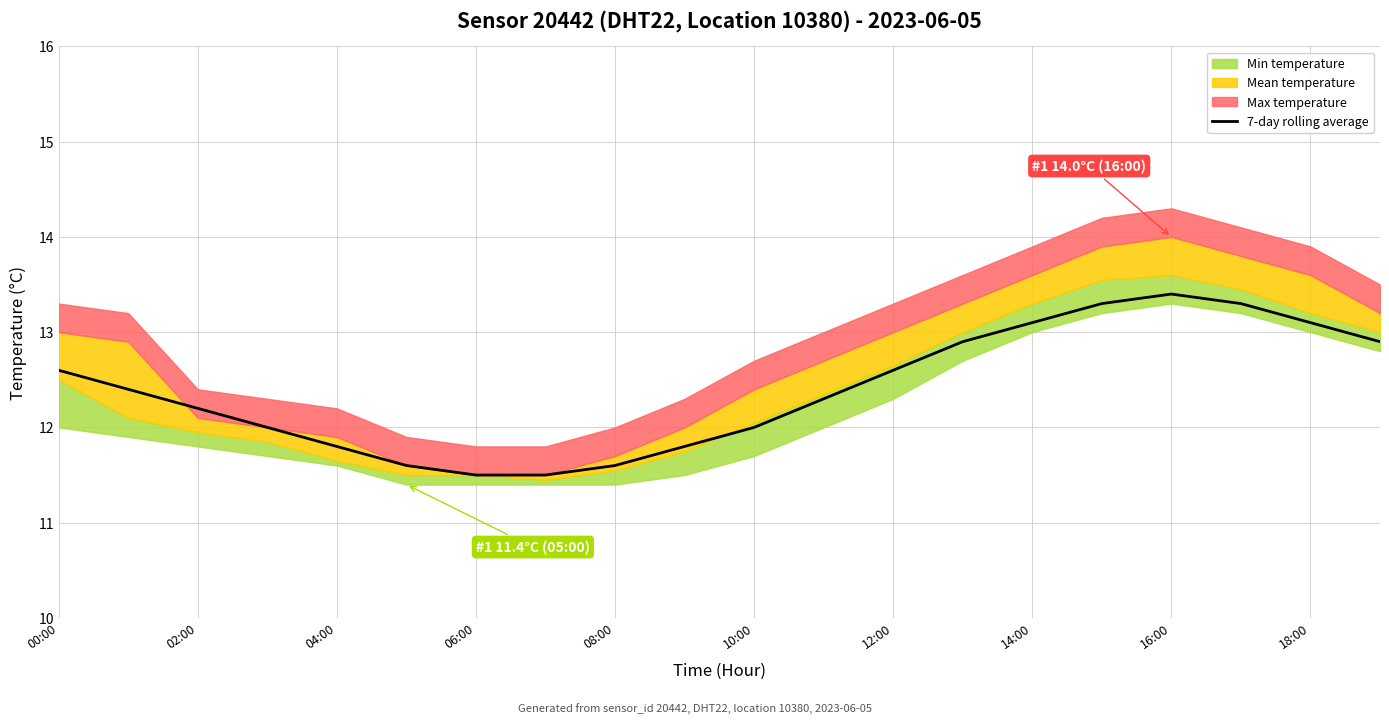

Is it true that 7-day rolling average equals 5.6 at 06:00?

False